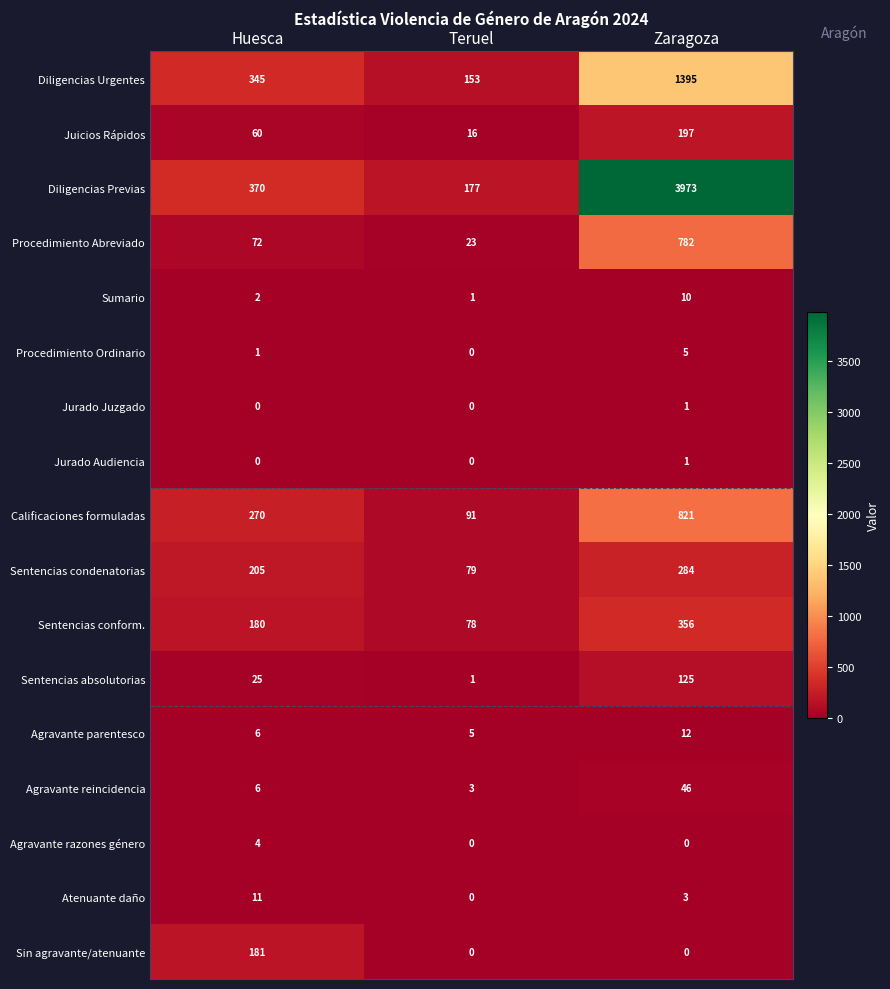

True or false: Agravante reincidencia has a value of 24 at Zaragoza.

False